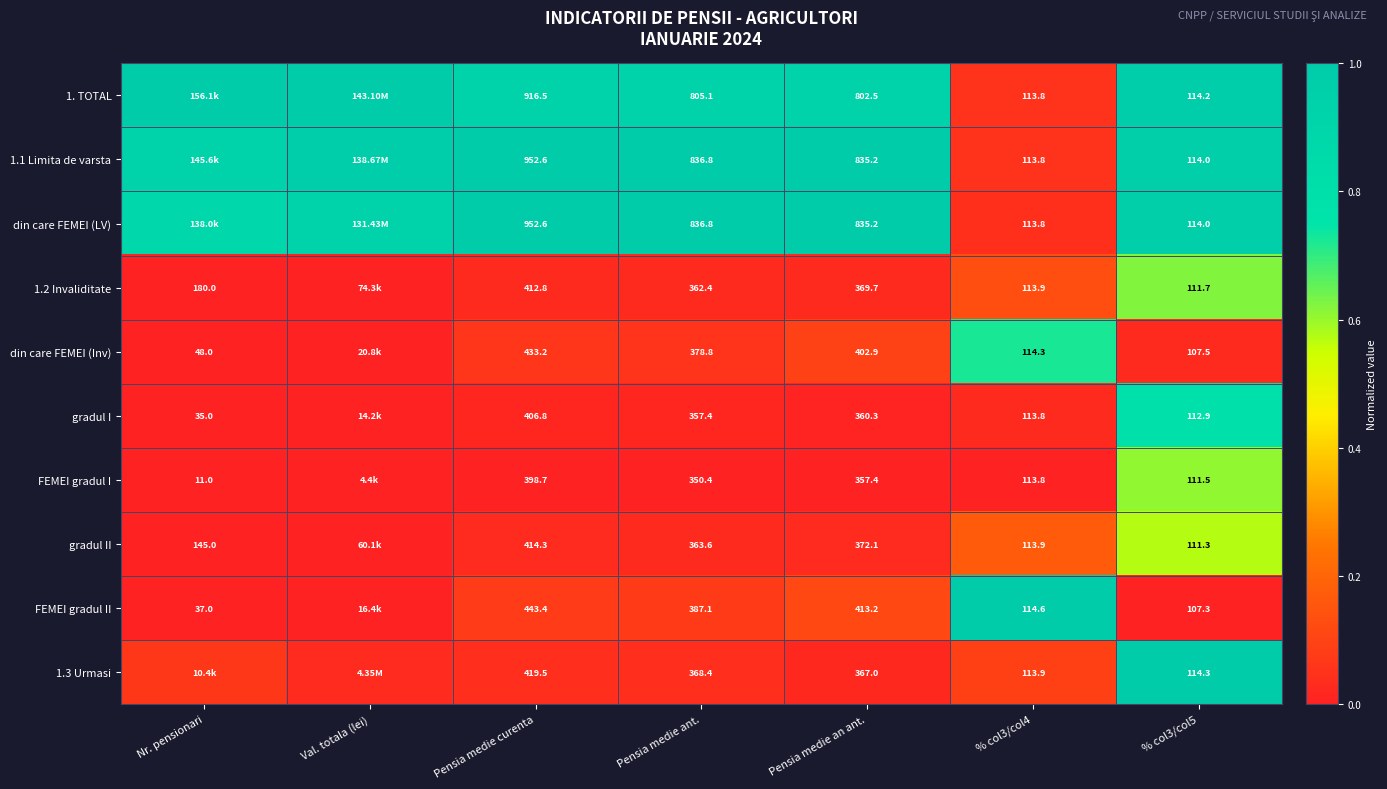

At how many categories does at least one series exceed 0?

7